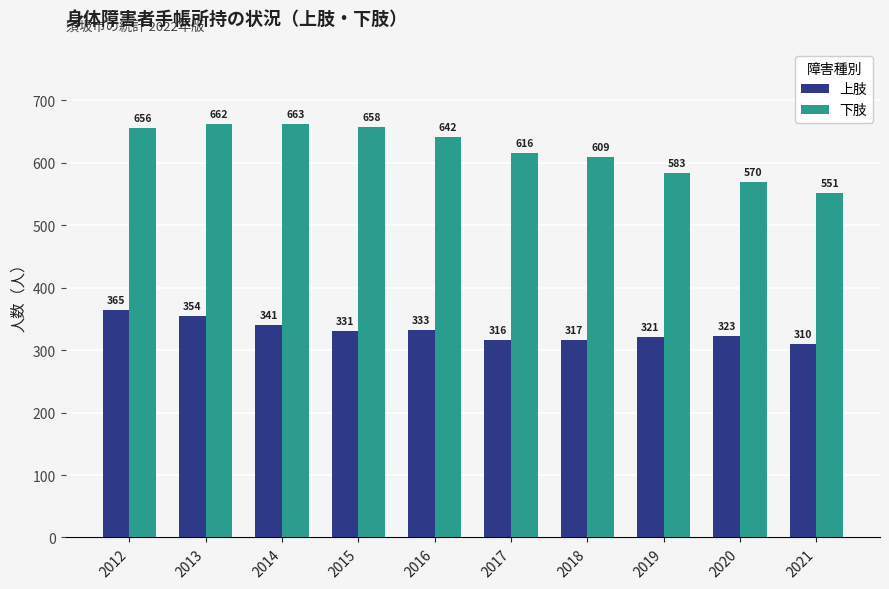

List the labels in order of 上肢 value, smallest first.

2021, 2017, 2018, 2019, 2020, 2015, 2016, 2014, 2013, 2012